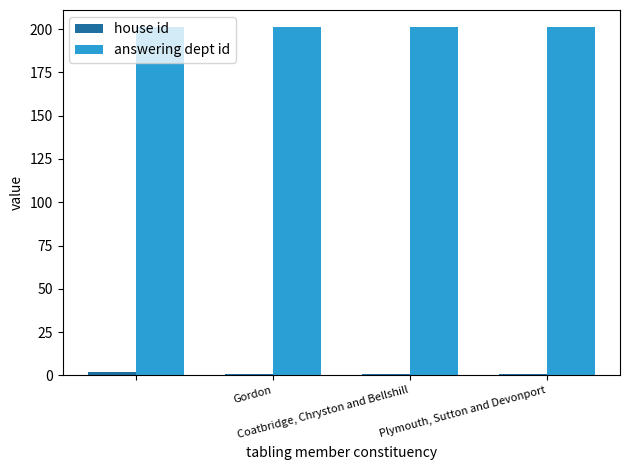

At how many categories does at least one series exceed 32?

4